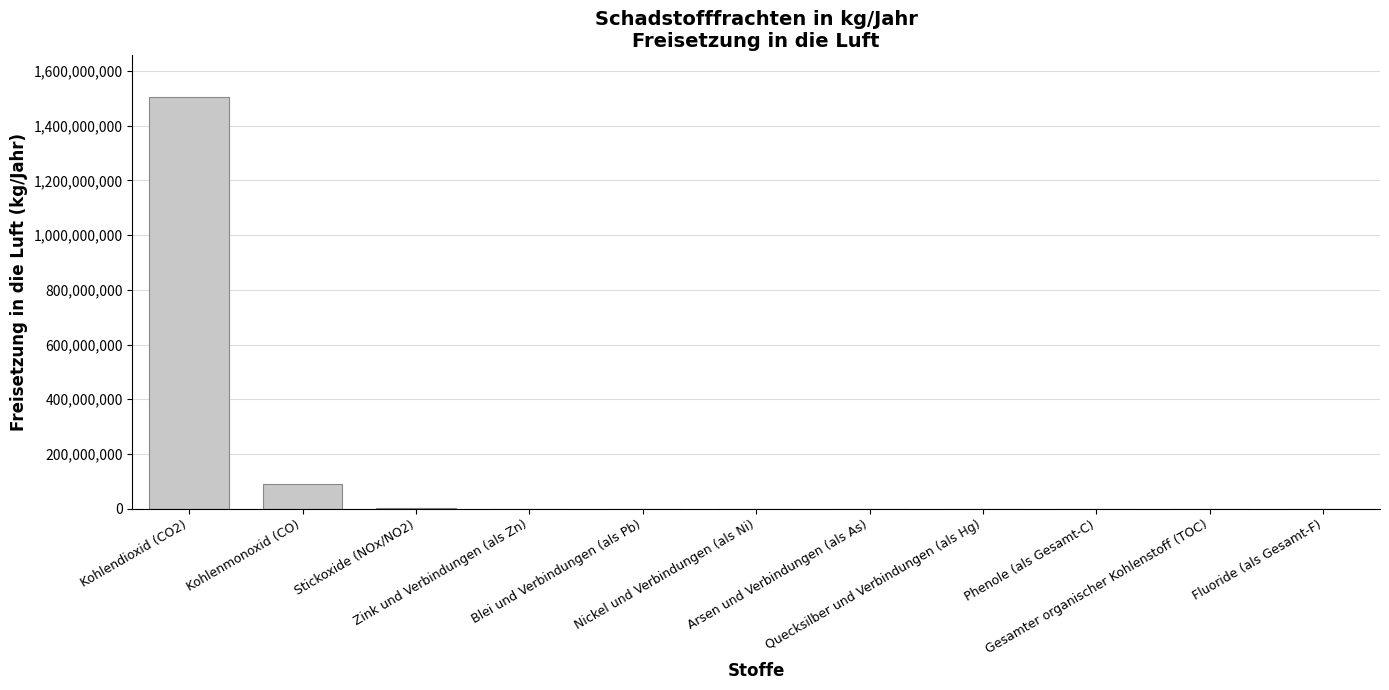

Where does the data first go above 136?

Kohlendioxid (CO2)